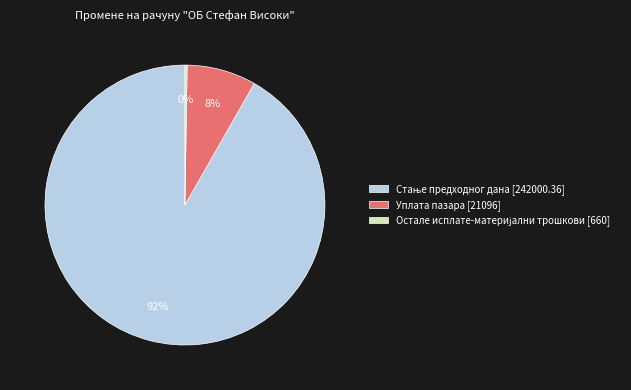

Is it true that Уплата пазара [21096] is 3% of the pie?

False